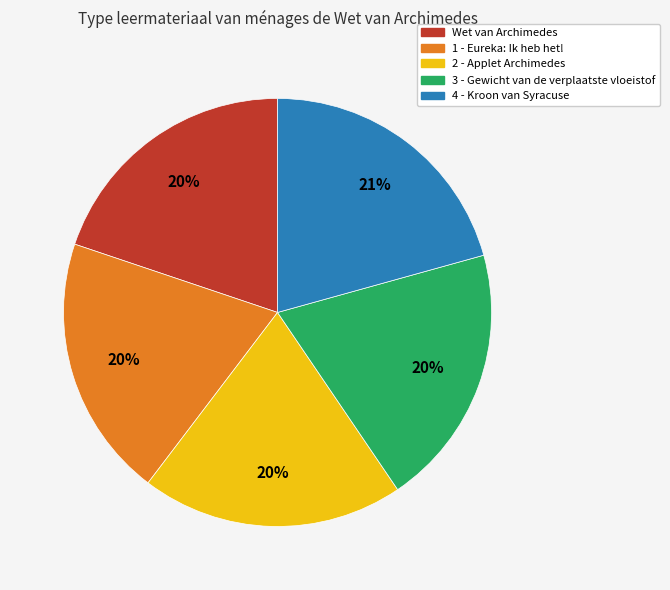

Between 2 - Applet Archimedes and 4 - Kroon van Syracuse, which is larger?

4 - Kroon van Syracuse